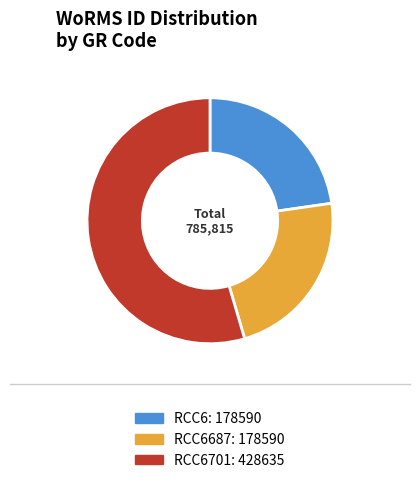

Does any single category account for the majority?

Yes